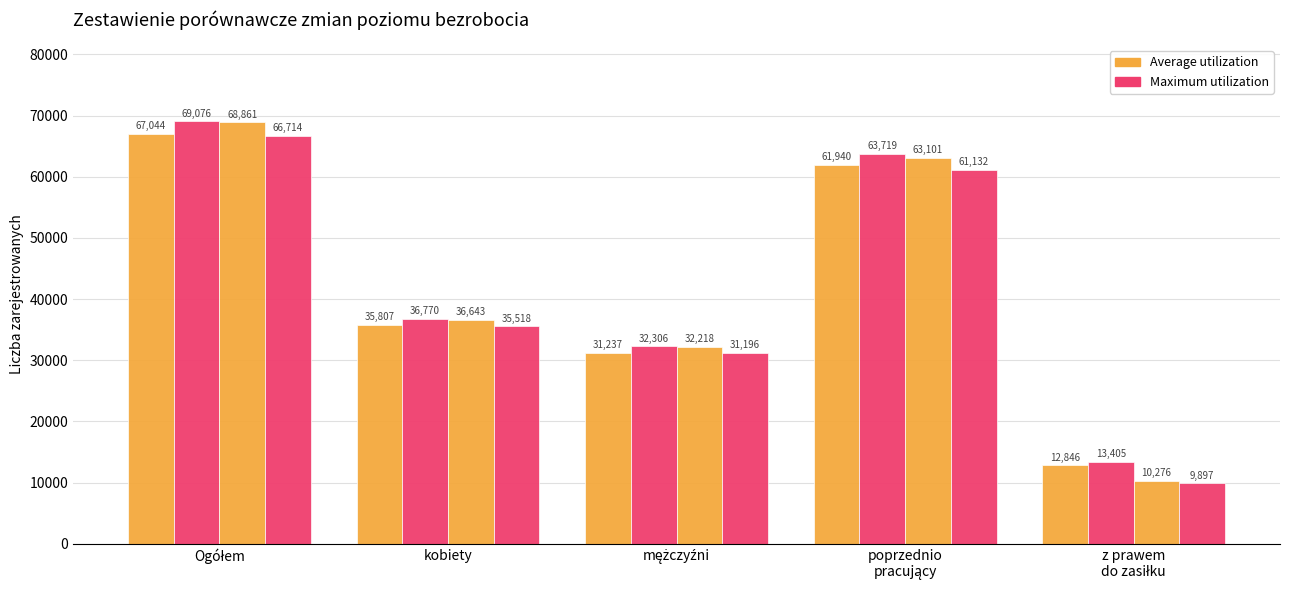

How many groups of bars are there?

5